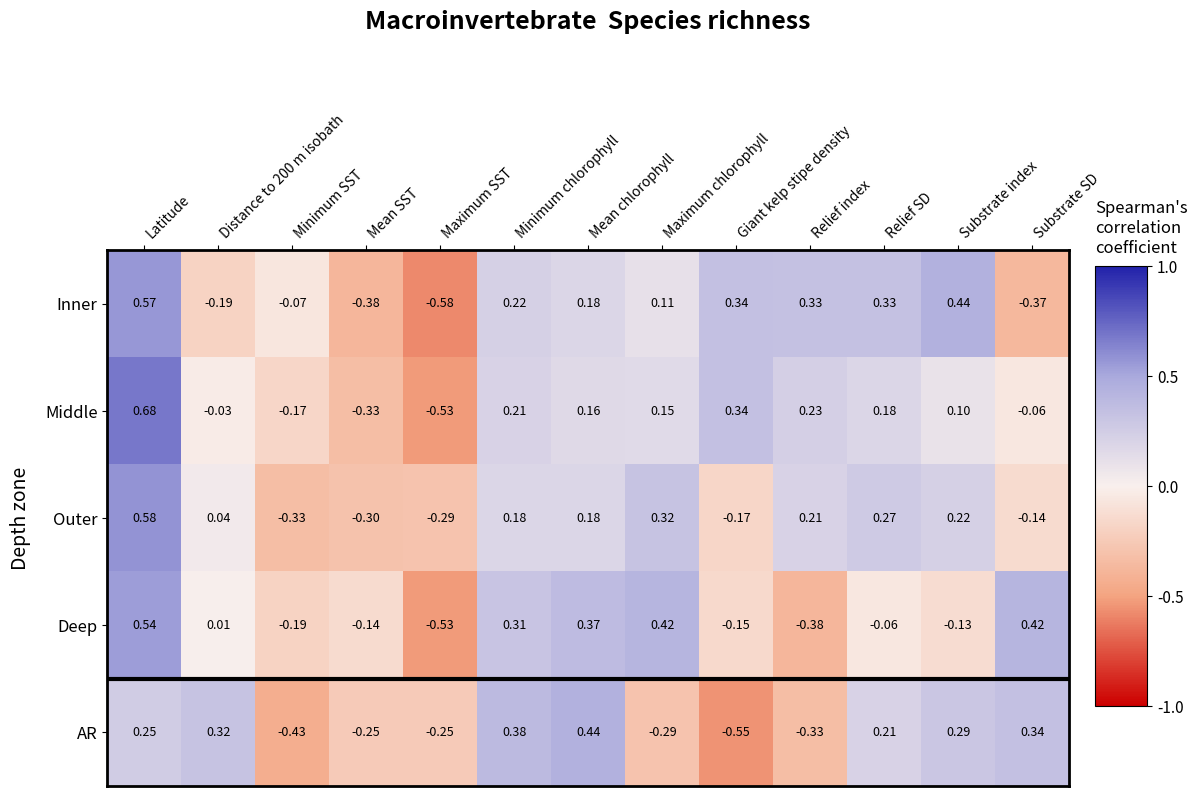

Which series has the largest range (max minus min)?

Middle